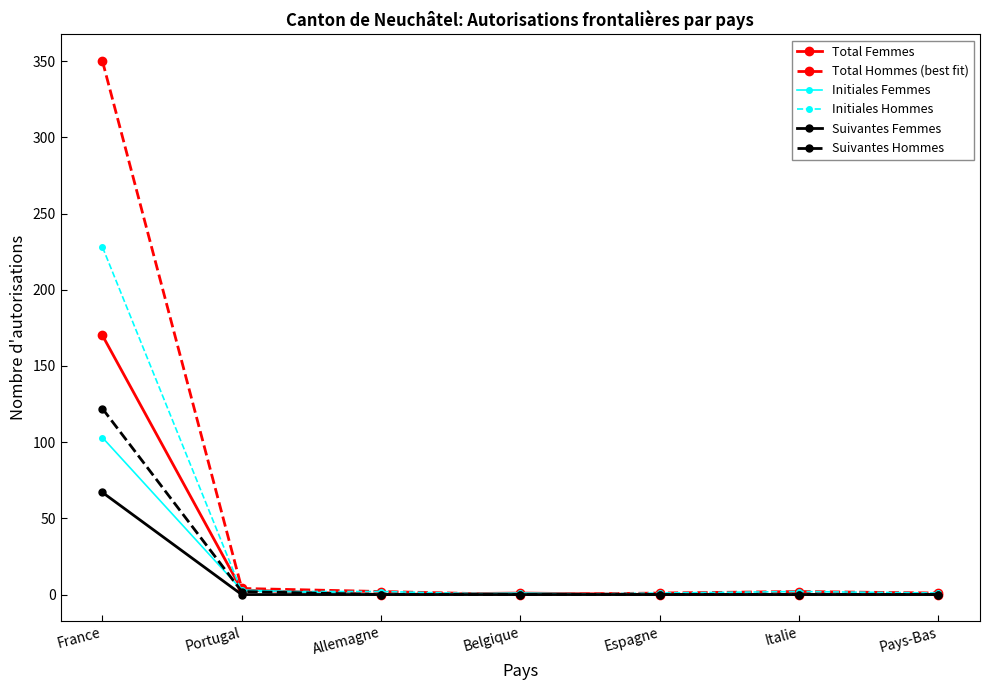

The value of Suivantes Femmes at Pays-Bas is -35. True or false?

False